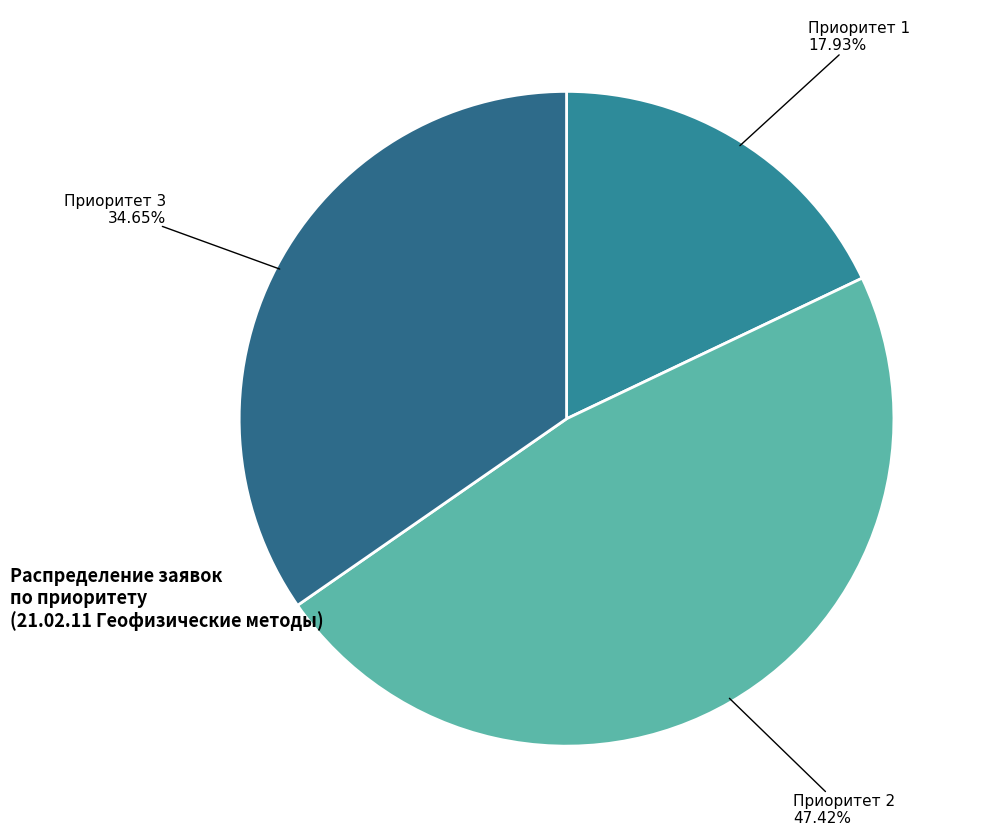

Count the number of slices in the pie.

3